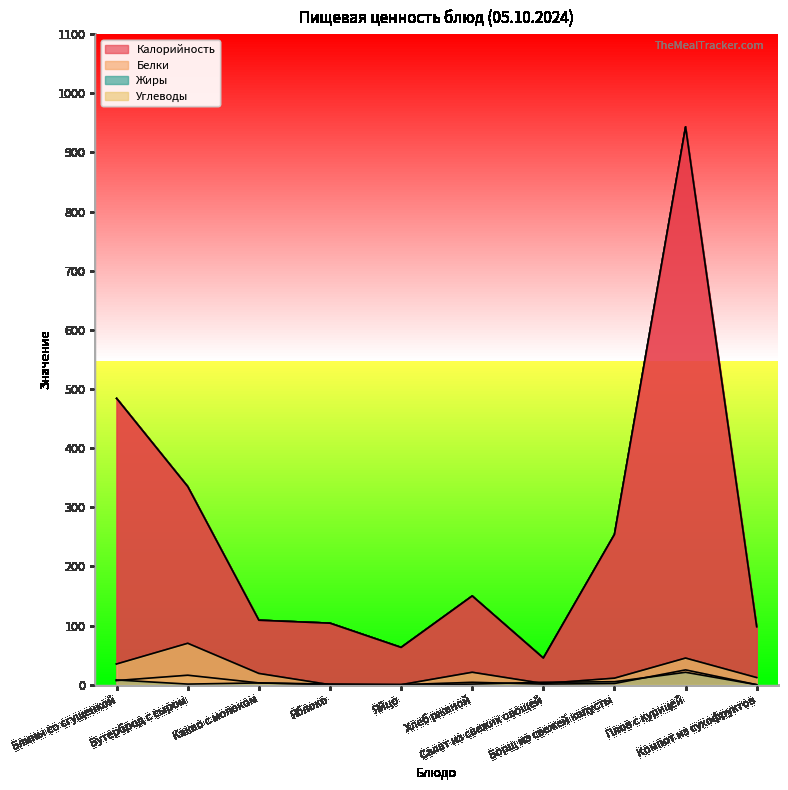

At which category does Белки reach its first local peak?

Бутерброд с сыром